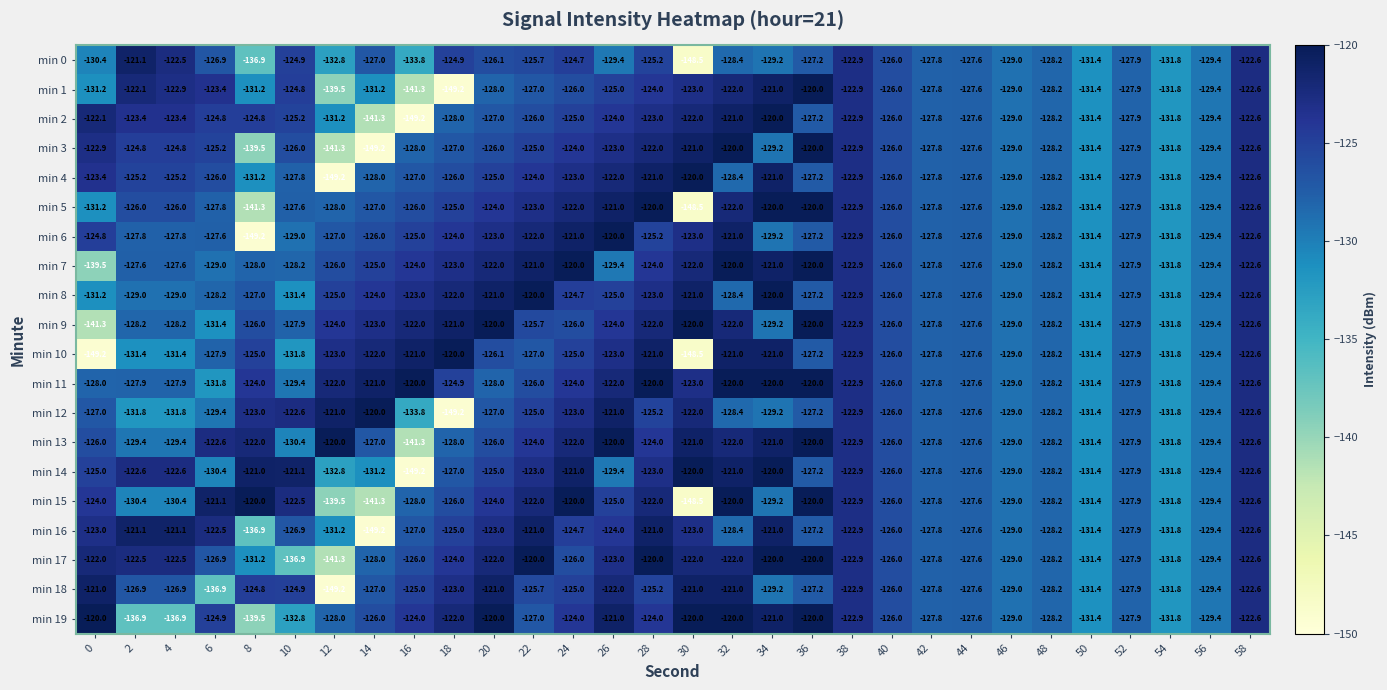

Where does the min 7 series first go above -126?

14